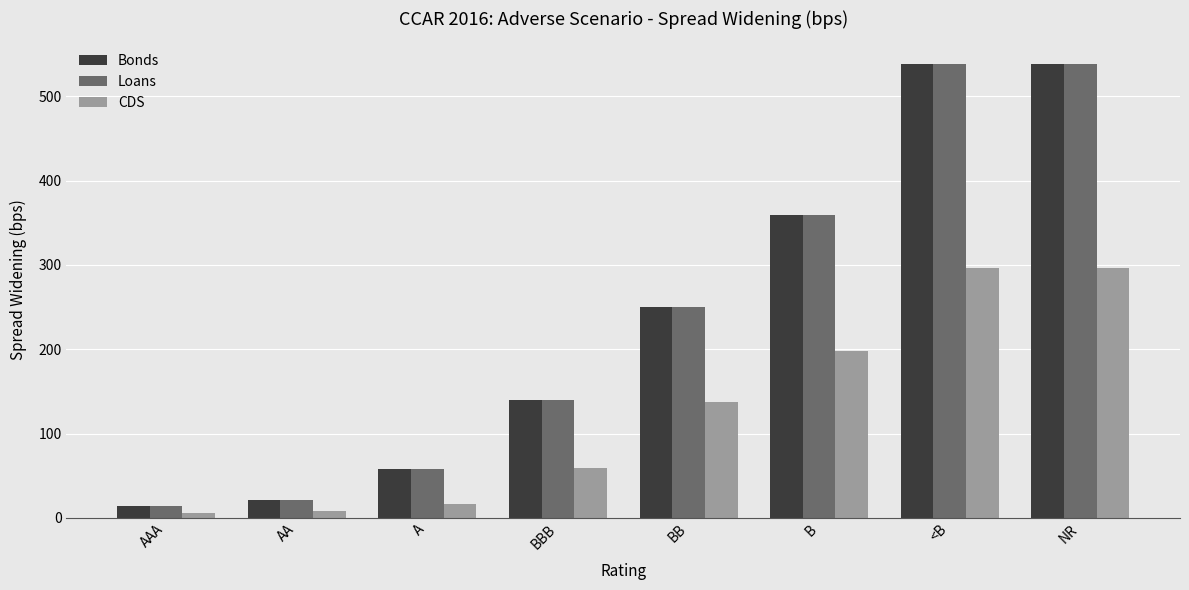

How many categories are shown in the chart?

8